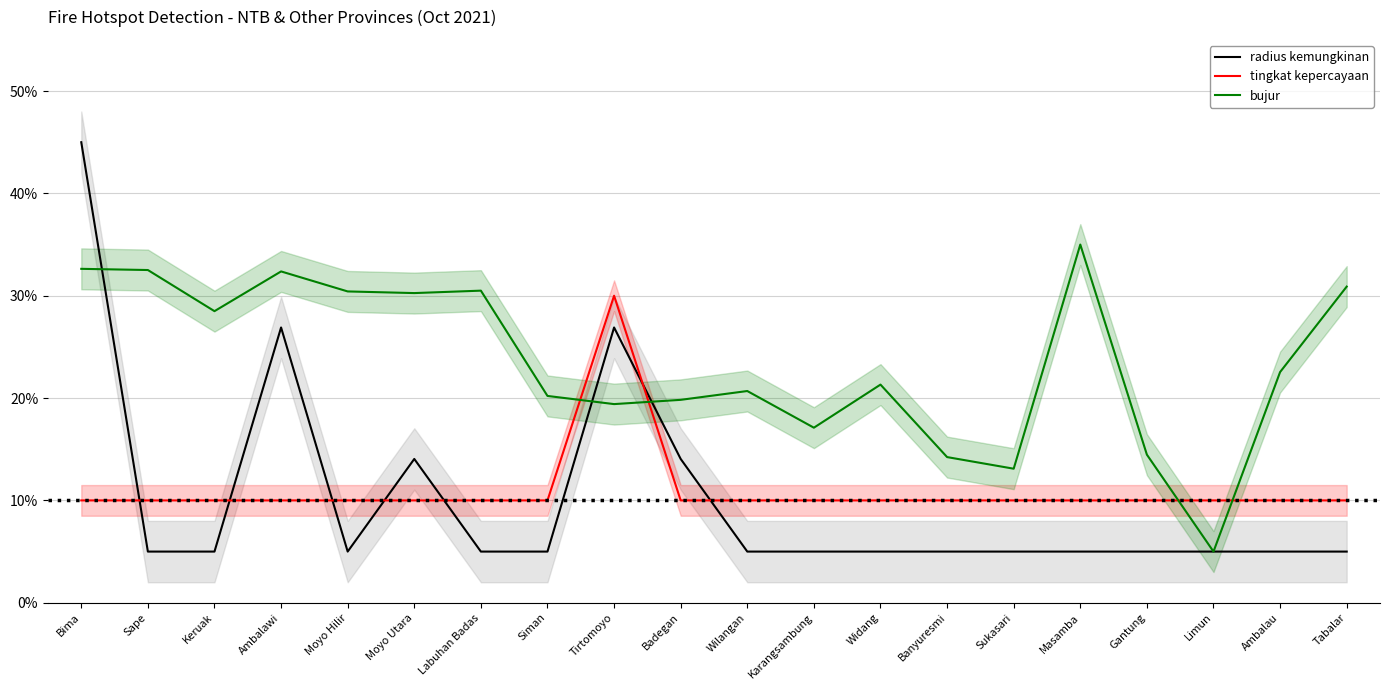

How many intersections are there between tingkat kepercayaan and radius kemungkinan?

7